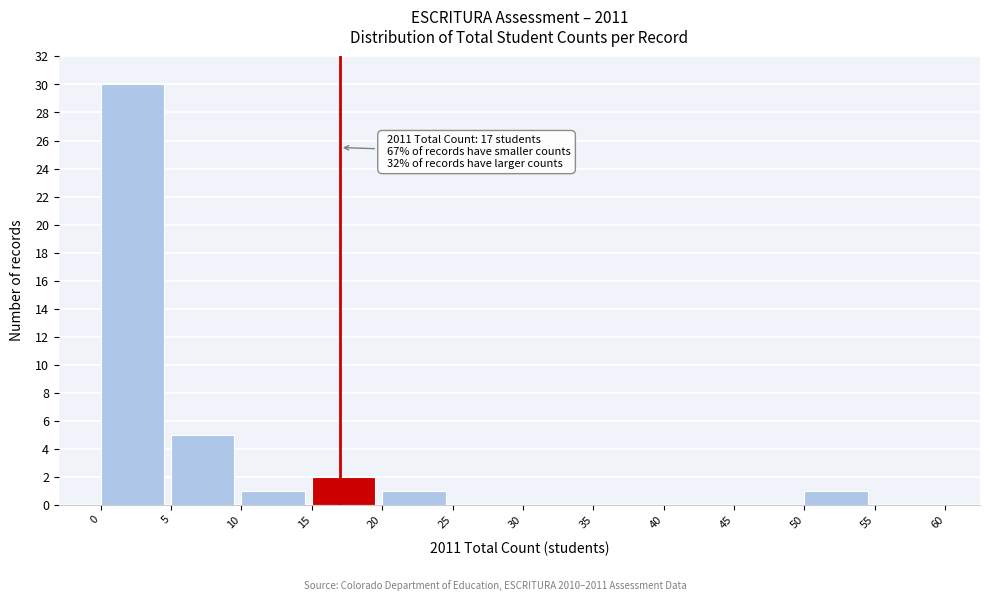

Which range on the x-axis has the tallest bar?

0 to 5